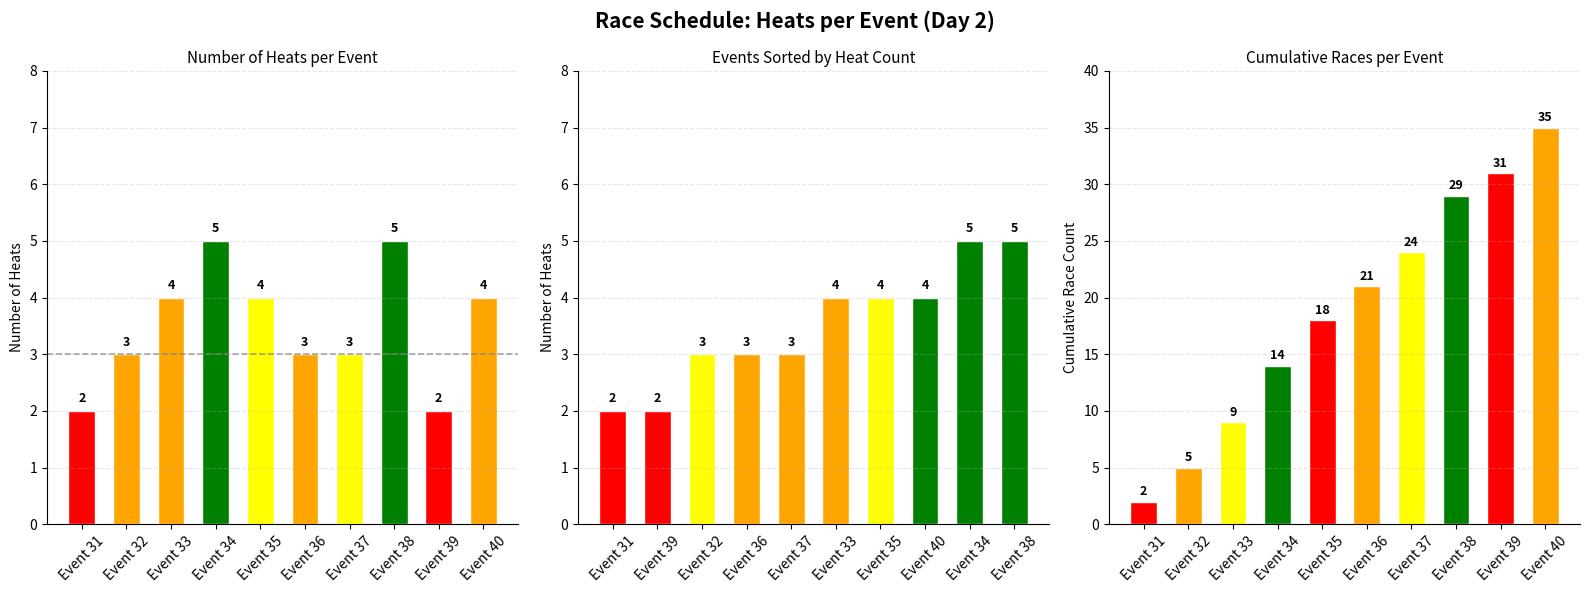

Is it true that Heats (sorted) equals 1 at Event 31?

False